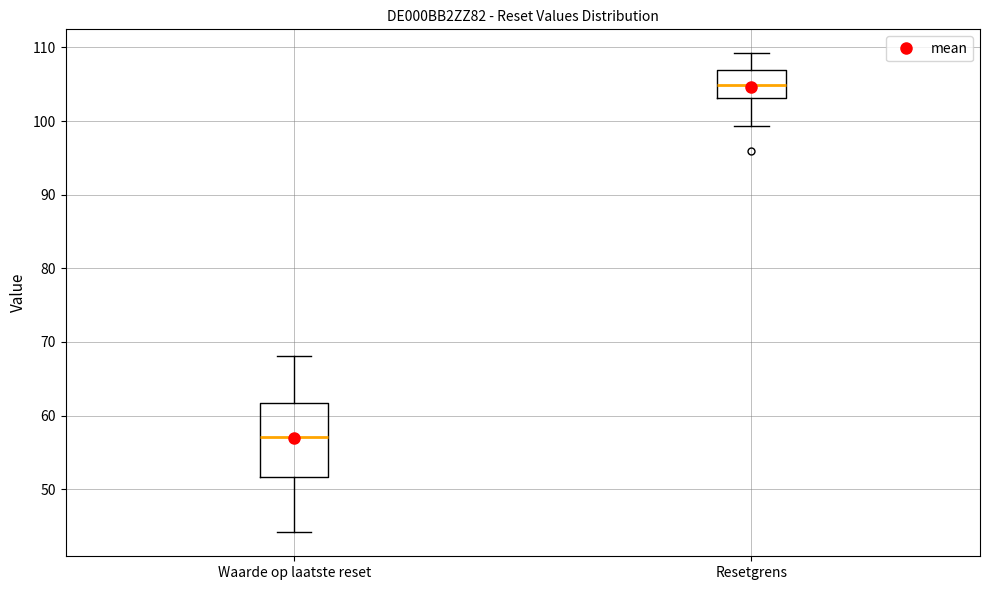

Which box's median line is the lowest?

Waarde op laatste reset